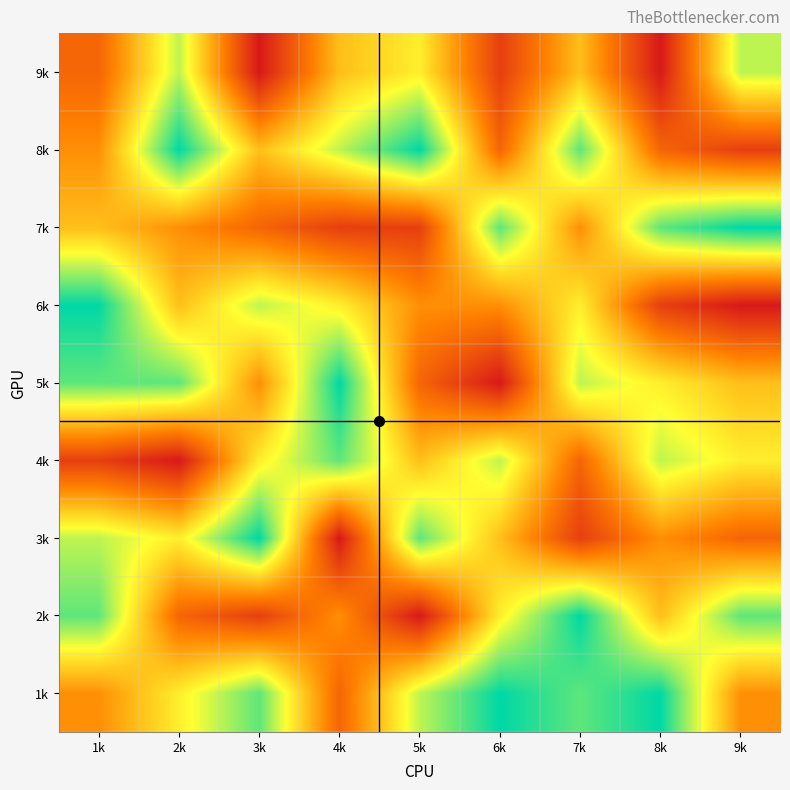

Reading left to right, list all the values displayed in this chart.

1k: 1k=4	2k=6	3k=8	4k=3	5k=7	6k=9	7k=8	8k=9	9k=4
2k: 1k=8	2k=3	3k=2	4k=4	5k=1	6k=6	7k=9	8k=5	9k=8
3k: 1k=7	2k=6	3k=9	4k=1	5k=8	6k=5	7k=2	8k=4	9k=3
4k: 1k=2	2k=1	3k=6	4k=8	5k=5	6k=7	7k=3	8k=7	9k=6
5k: 1k=8	2k=8	3k=4	4k=9	5k=3	6k=1	7k=7	8k=6	9k=5
6k: 1k=9	2k=5	3k=7	4k=6	5k=4	6k=4	7k=6	8k=2	9k=1
7k: 1k=5	2k=4	3k=3	4k=2	5k=2	6k=8	7k=4	8k=8	9k=9
8k: 1k=4	2k=9	3k=5	4k=7	5k=9	6k=3	7k=8	8k=3	9k=2
9k: 1k=3	2k=7	3k=1	4k=5	5k=6	6k=2	7k=5	8k=1	9k=7